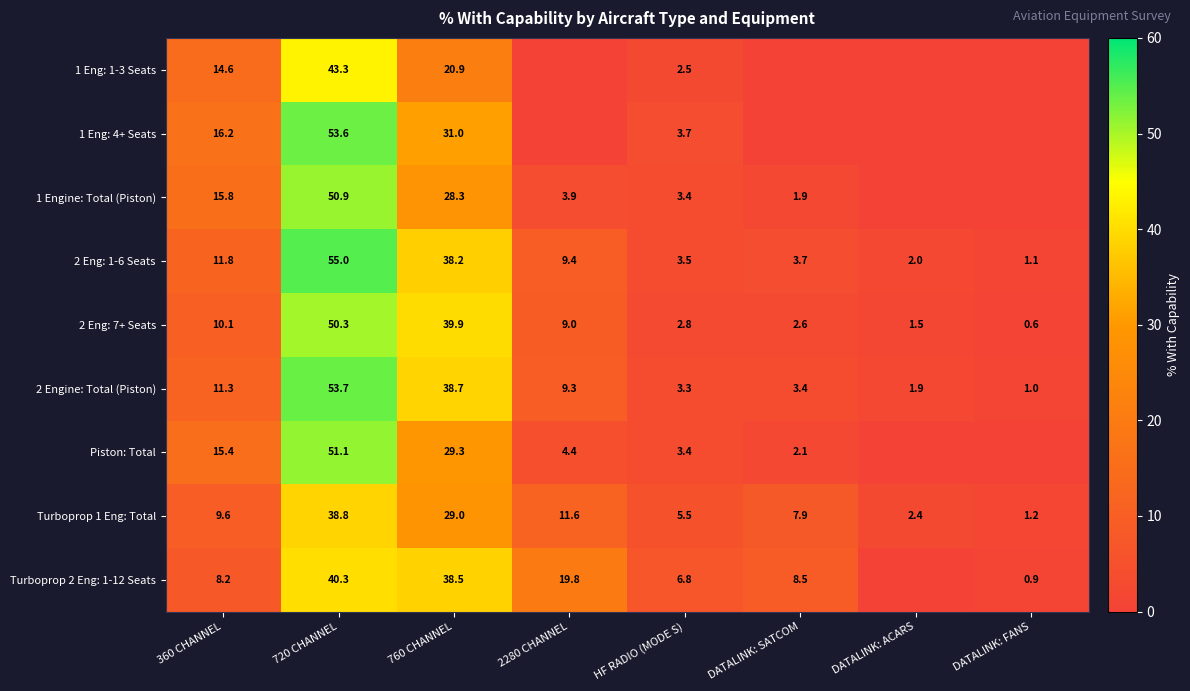

What is the average value of the 2 Engine: Total (Piston) series?

15.3